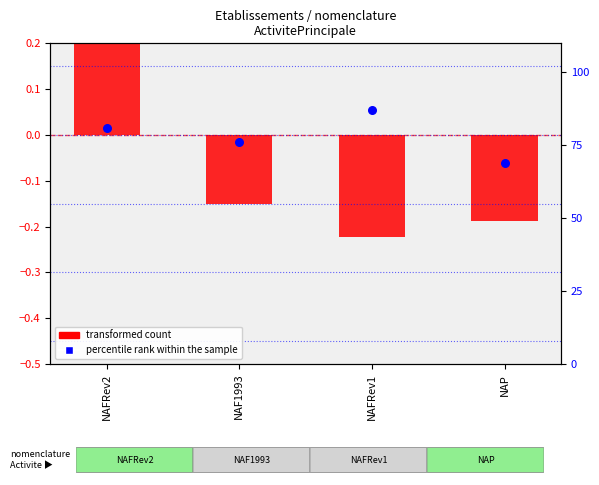

What are all the series names shown in the legend?

transformed count, percentile rank within the sample